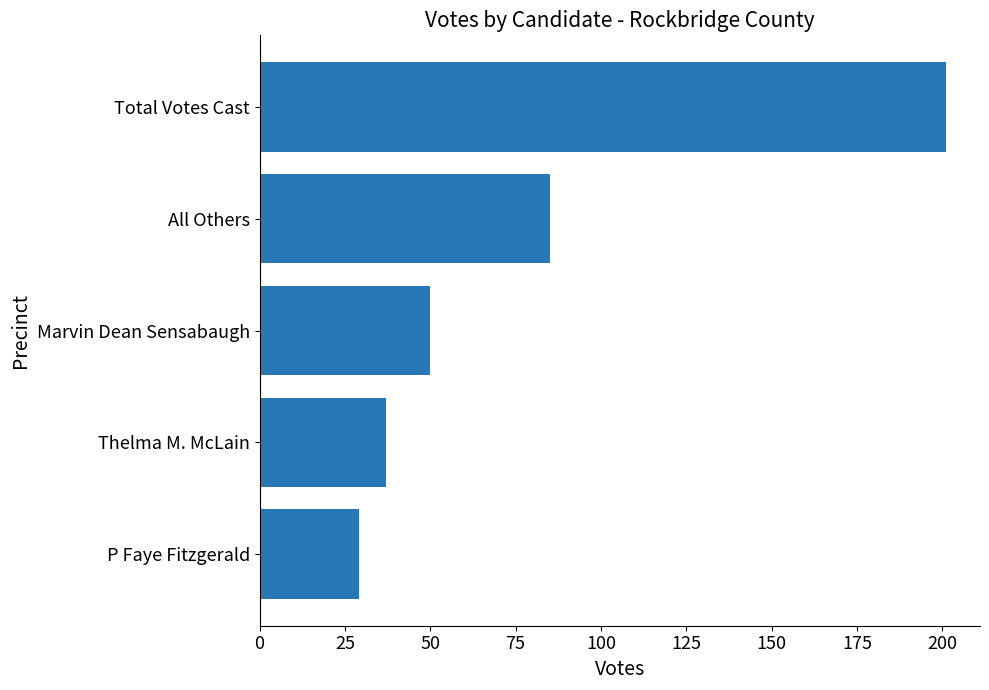

List the labels in order of value, largest first.

Total Votes Cast, All Others, Marvin Dean Sensabaugh, Thelma M. McLain, P Faye Fitzgerald